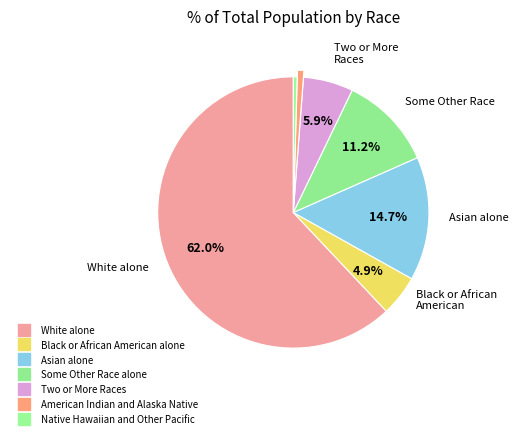

How many slices are in this pie chart?

7